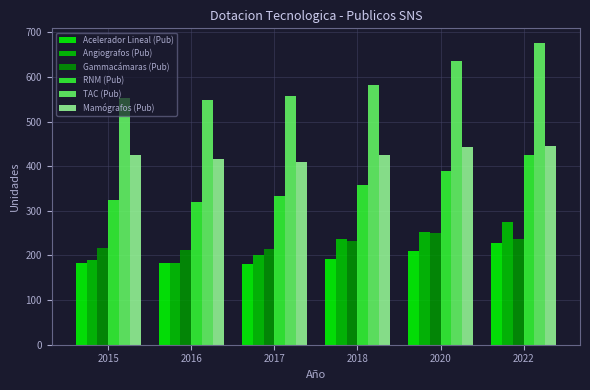

The value of RNM (Pub) at 2016 is 319. True or false?

True